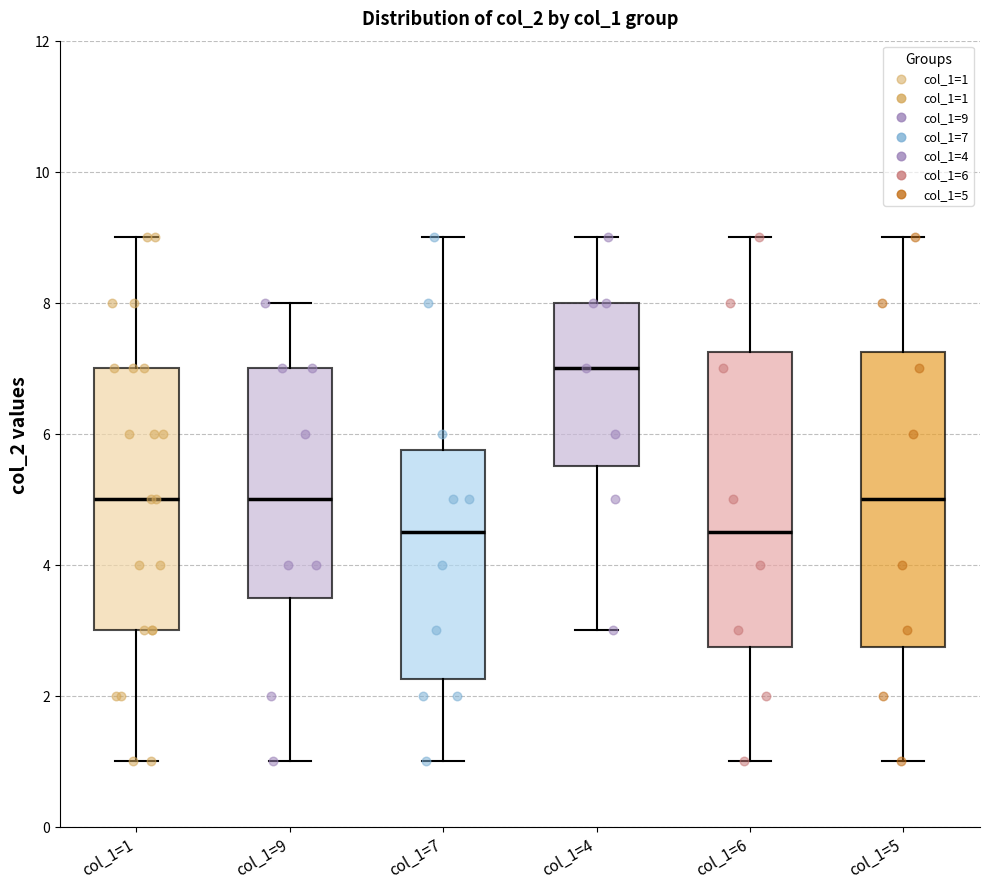

Reading left to right, transcribe this box plot: for each box, give where its median line is, the range the box spans, and where its two whiskers end, as read against the y-axis. The values are not printed on the chart, so give them approximately, as read against the axis.

col_1=1: median 5.0, box 3.0 to 7.0, whiskers 1.0 to 9.0
col_1=9: median 5.0, box 3.6 to 7.0, whiskers 1.0 to 8.0
col_1=7: median 4.6, box 2.2 to 5.8, whiskers 1.0 to 9.0
col_1=4: median 7.0, box 5.6 to 8.0, whiskers 3.0 to 9.0
col_1=6: median 4.6, box 2.8 to 7.2, whiskers 1.0 to 9.0
col_1=5: median 5.0, box 2.8 to 7.2, whiskers 1.0 to 9.0